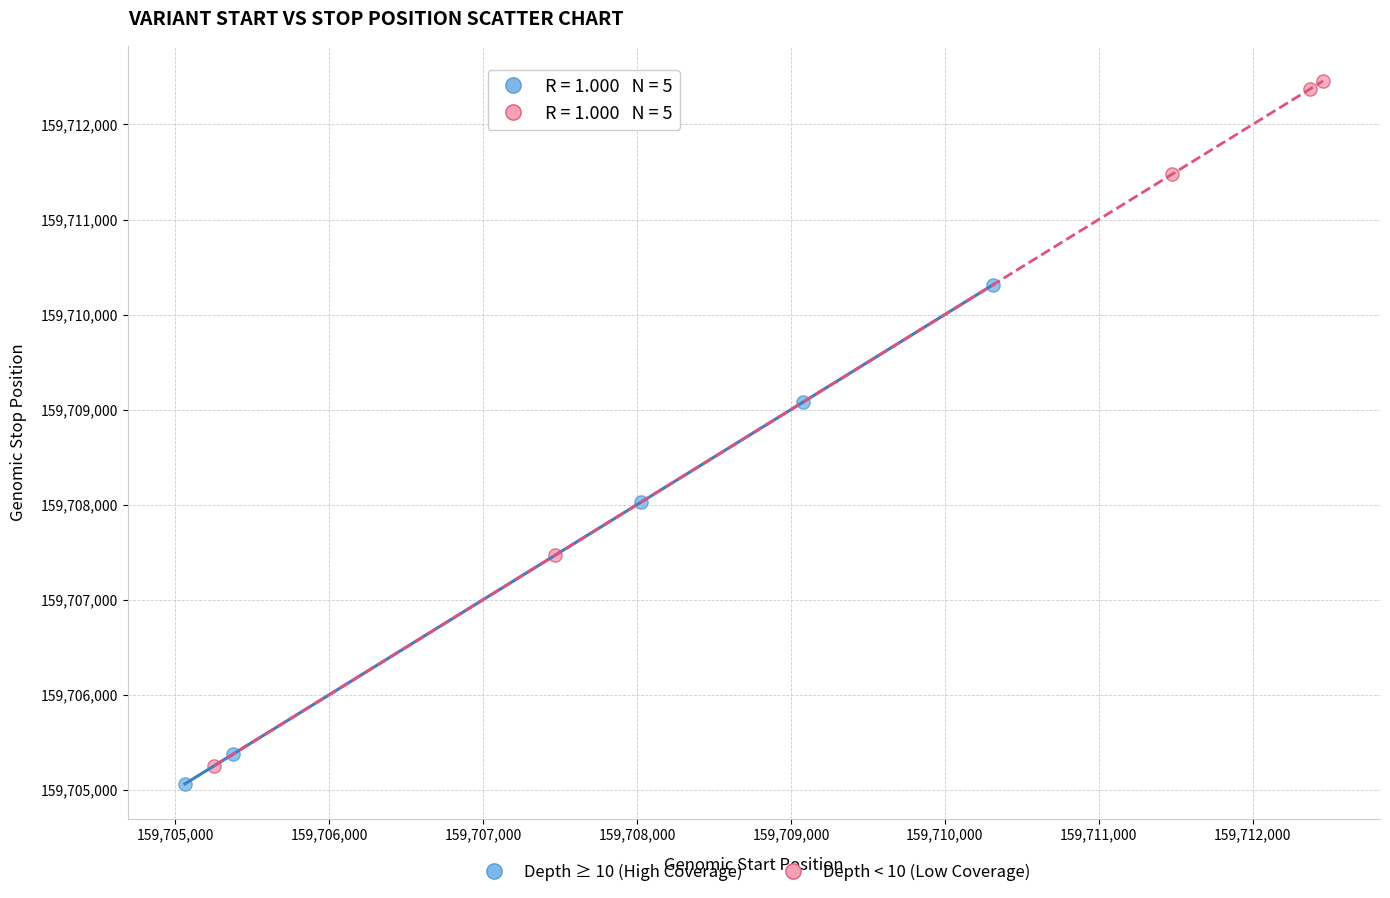

Which series reaches the maximum Y coordinate?

Depth < 10 (Low Coverage)